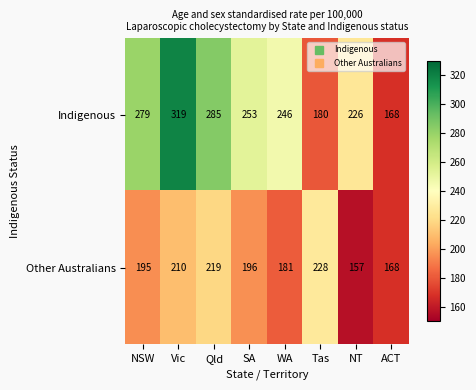

Which category has the highest value in the Other Australians series?

Tas